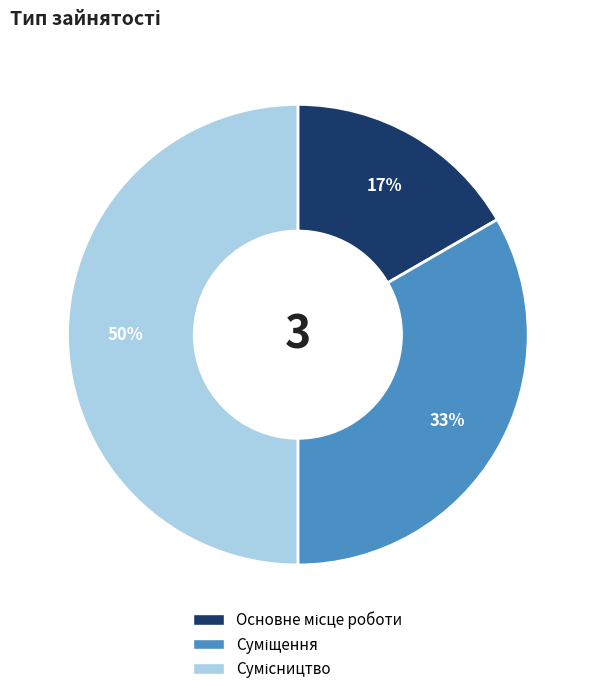

To the nearest percent, what is the average slice percentage?

33%